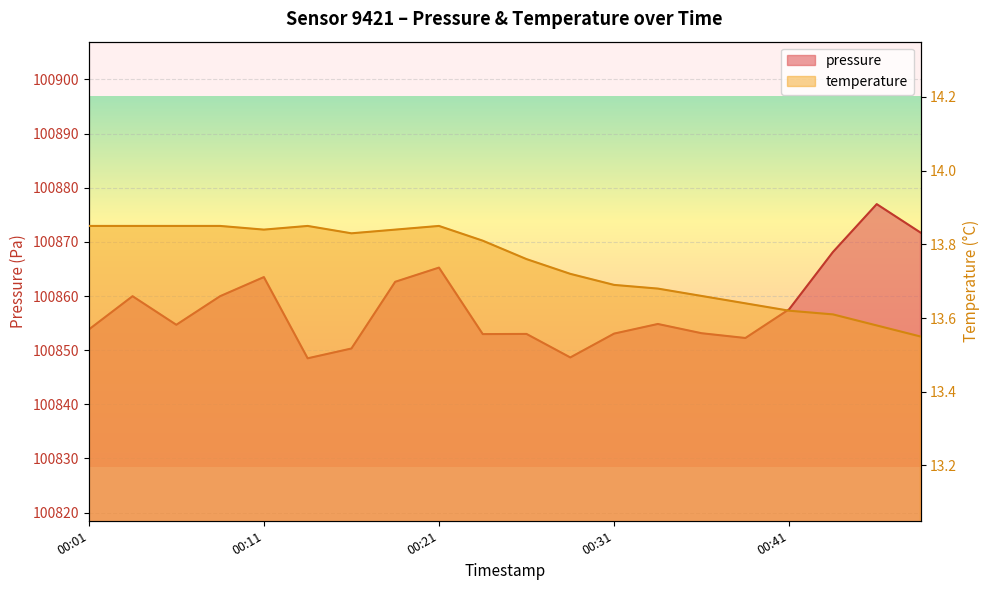

True or false: temperature has more than 0 interior local peaks.

True